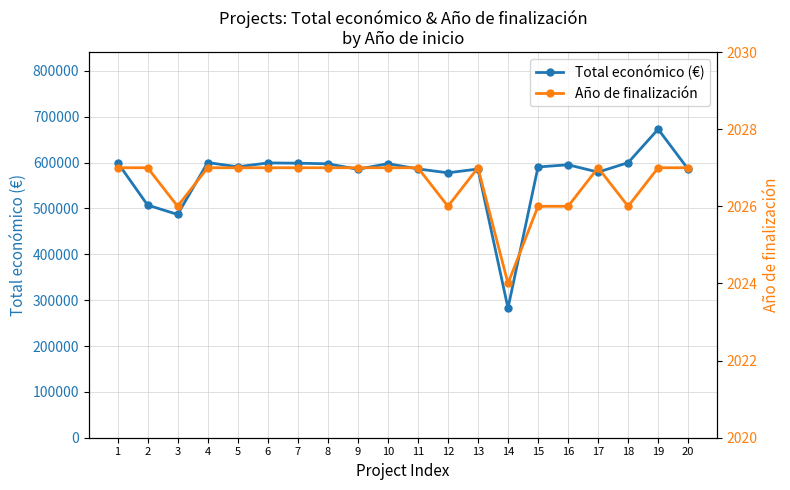

What is the lowest value of the Año de finalización series?

2024